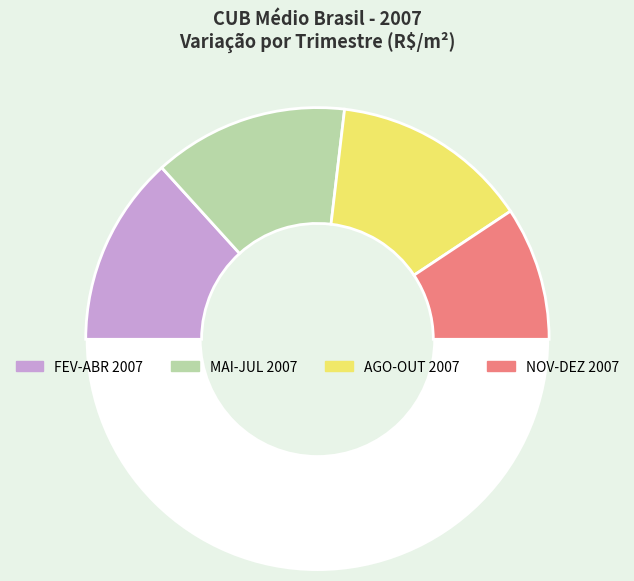

How many segments does this pie chart have?

5